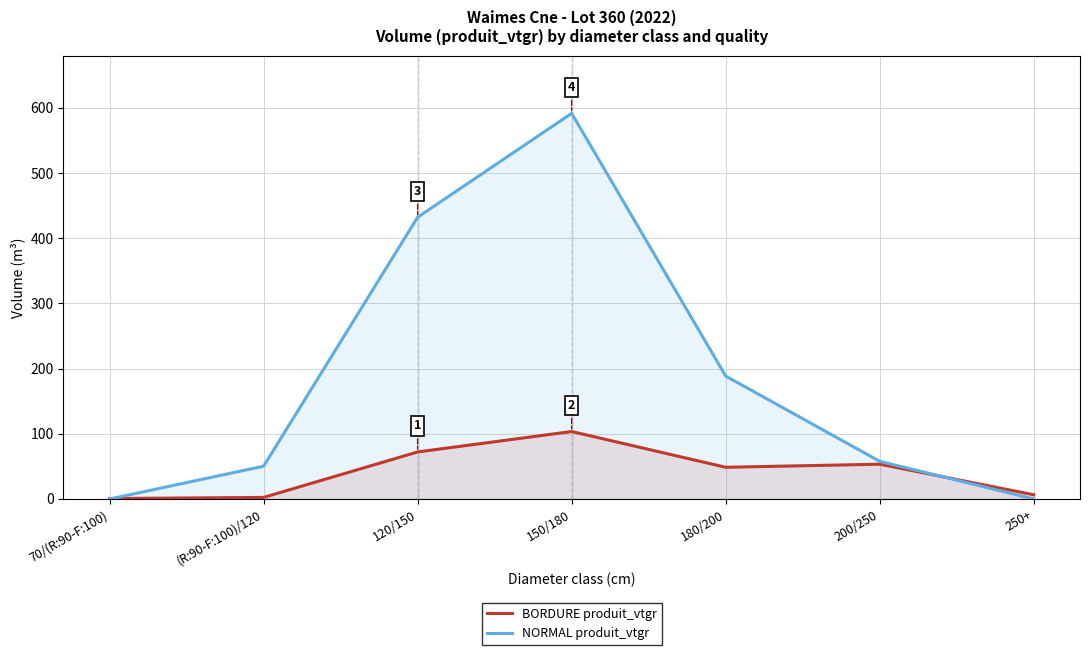

True or false: BORDURE produit_vtgr and NORMAL produit_vtgr intersect in this chart.

True